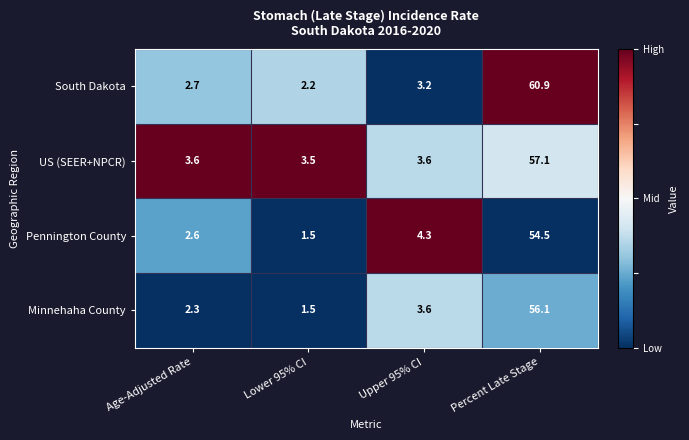

What is the sum of the Pennington County values at Age-Adjusted Rate and Percent Late Stage?

57.1